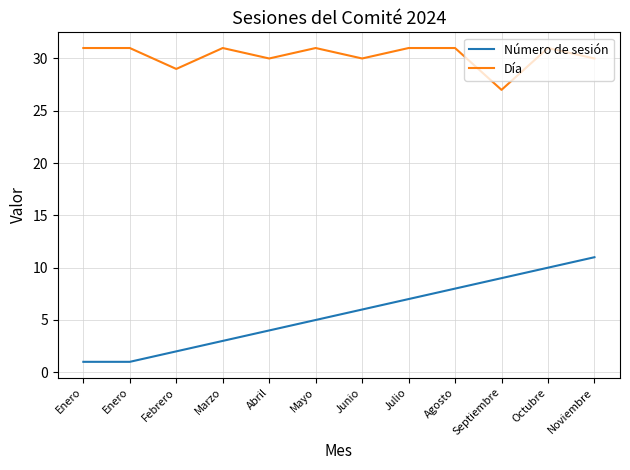

Does the chart have visible grid lines?

Yes